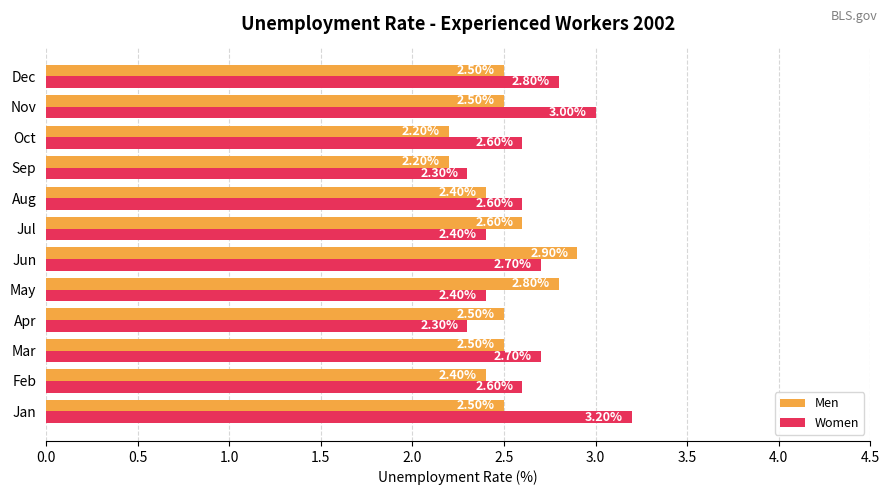

At which category is the sum across all series the highest?

Jan